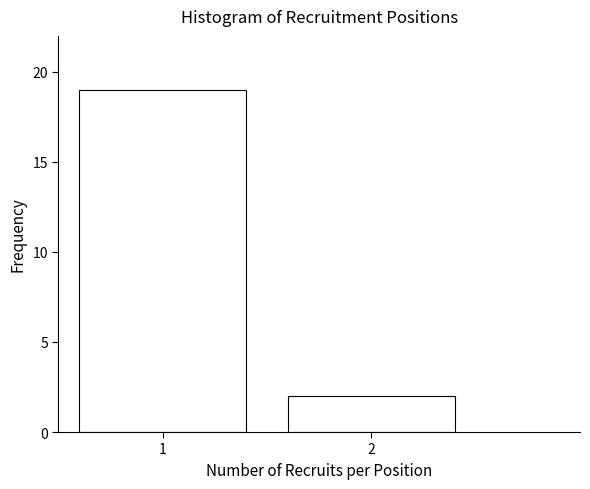

Reading right to left, extract all data points from this chart.

2	19